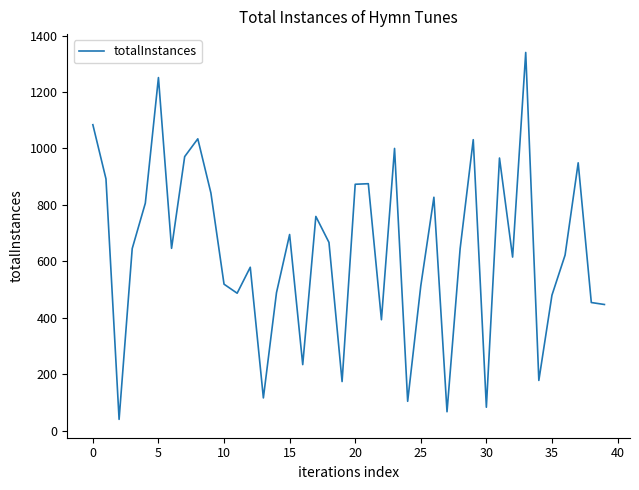

How many lines are shown in the chart?

1